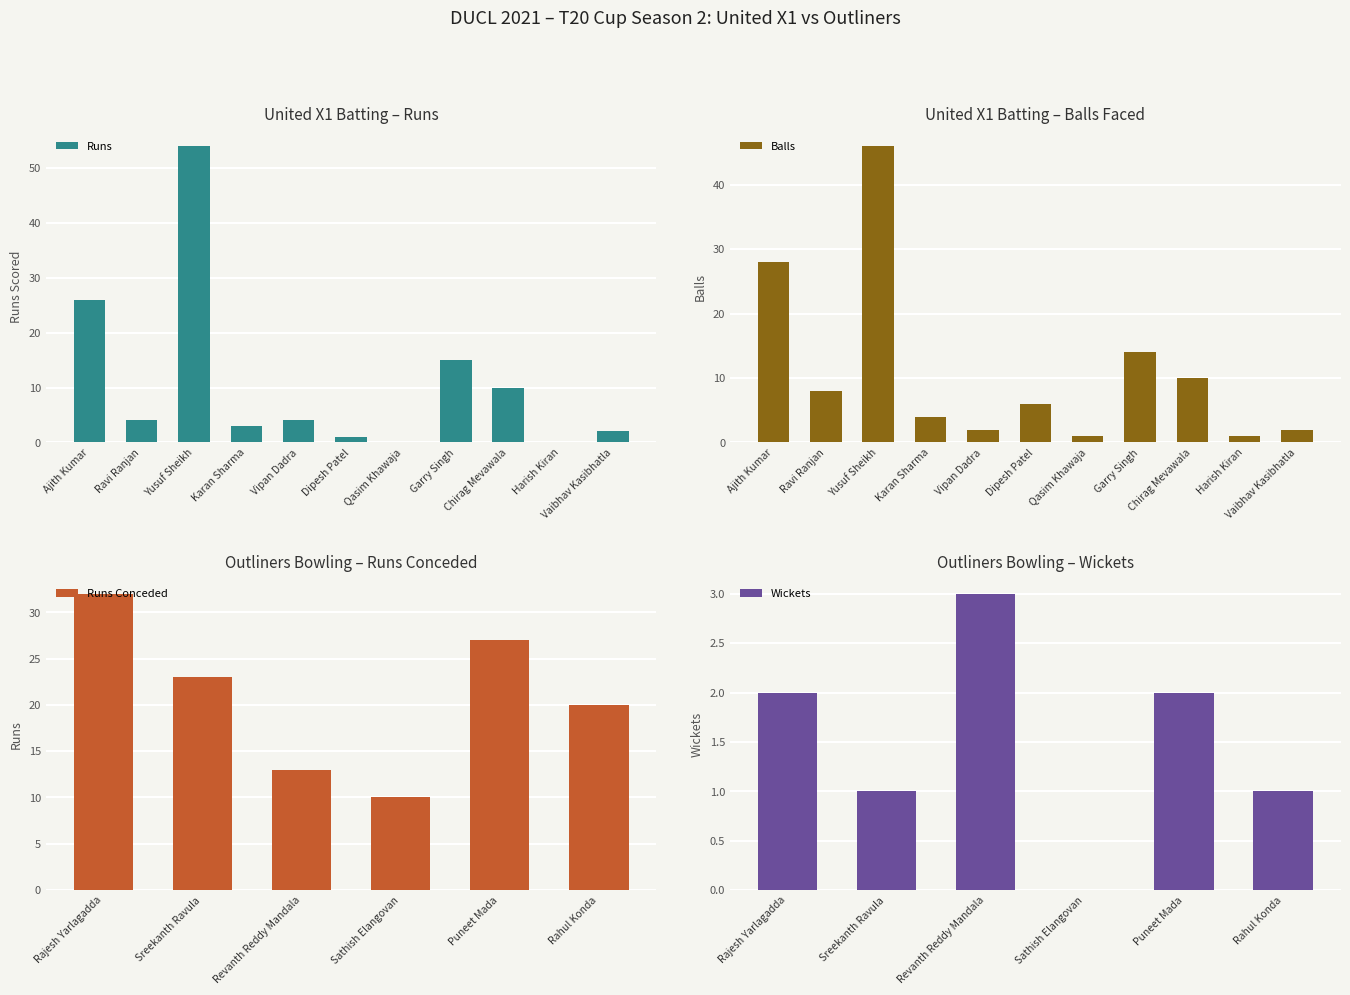

What is the greatest value displayed?

54